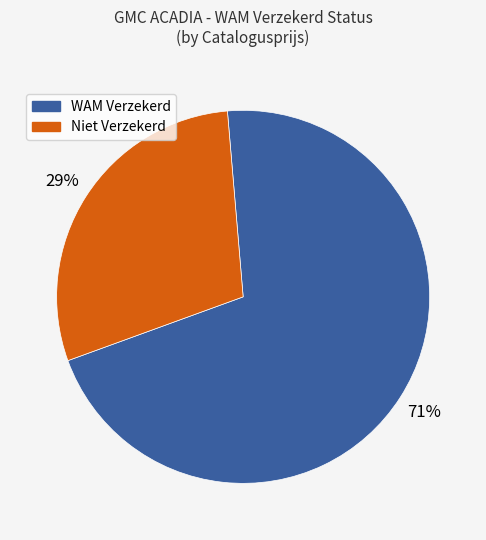

To the nearest percent, what is the difference between the largest and smallest slice percentages?

42%